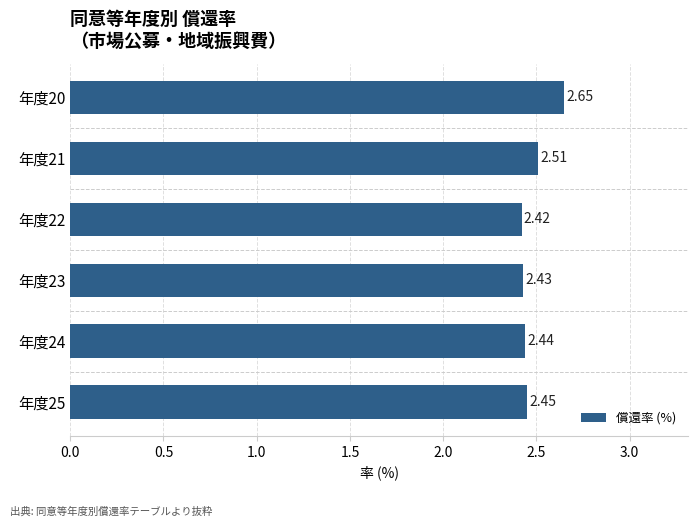

What is the sum of all values?

14.9